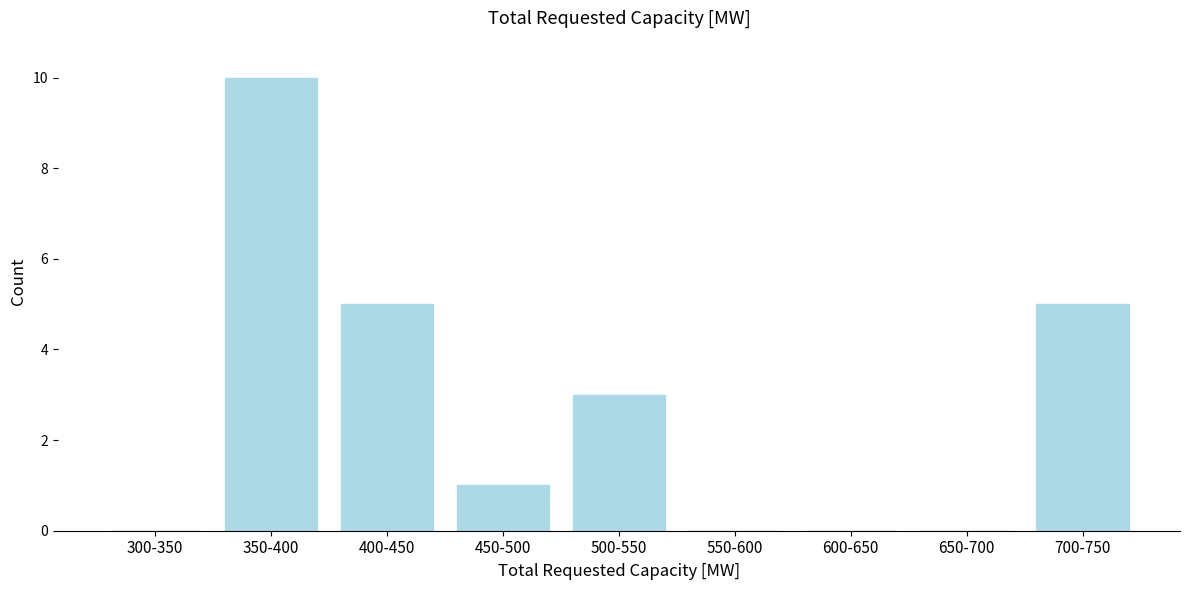

Reading left to right, extract all data points from this chart.

300-350=0	350-400=10	400-450=5	450-500=1	500-550=3	550-600=0	600-650=0	650-700=0	700-750=5